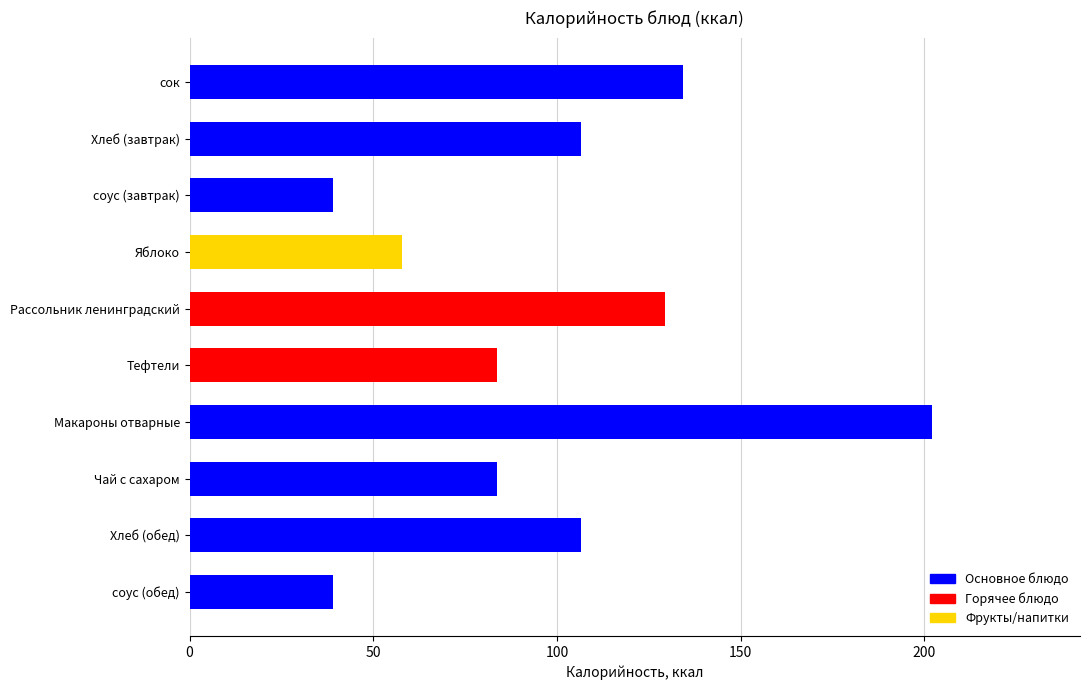

Is it true that the value at Рассольник ленинградский is 39.0?

False